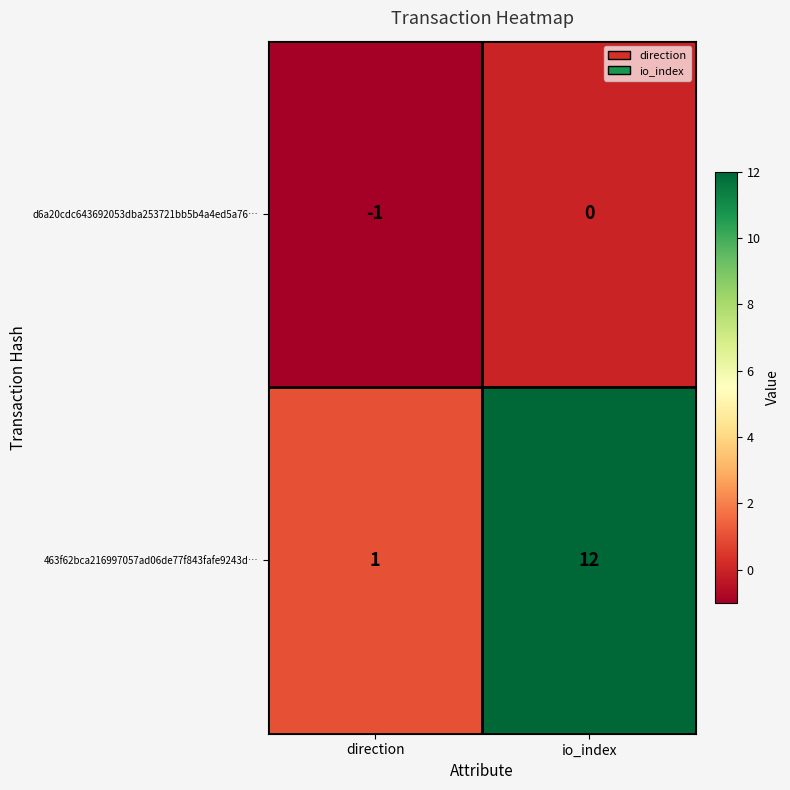

True or false: d6a20cdc643692053dba253721bb5b4a4ed5a76… has a value of -2 at direction.

False